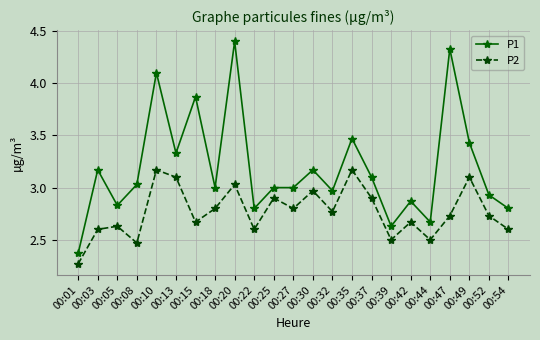

At which category does the chart reach its peak across all series?

00:20